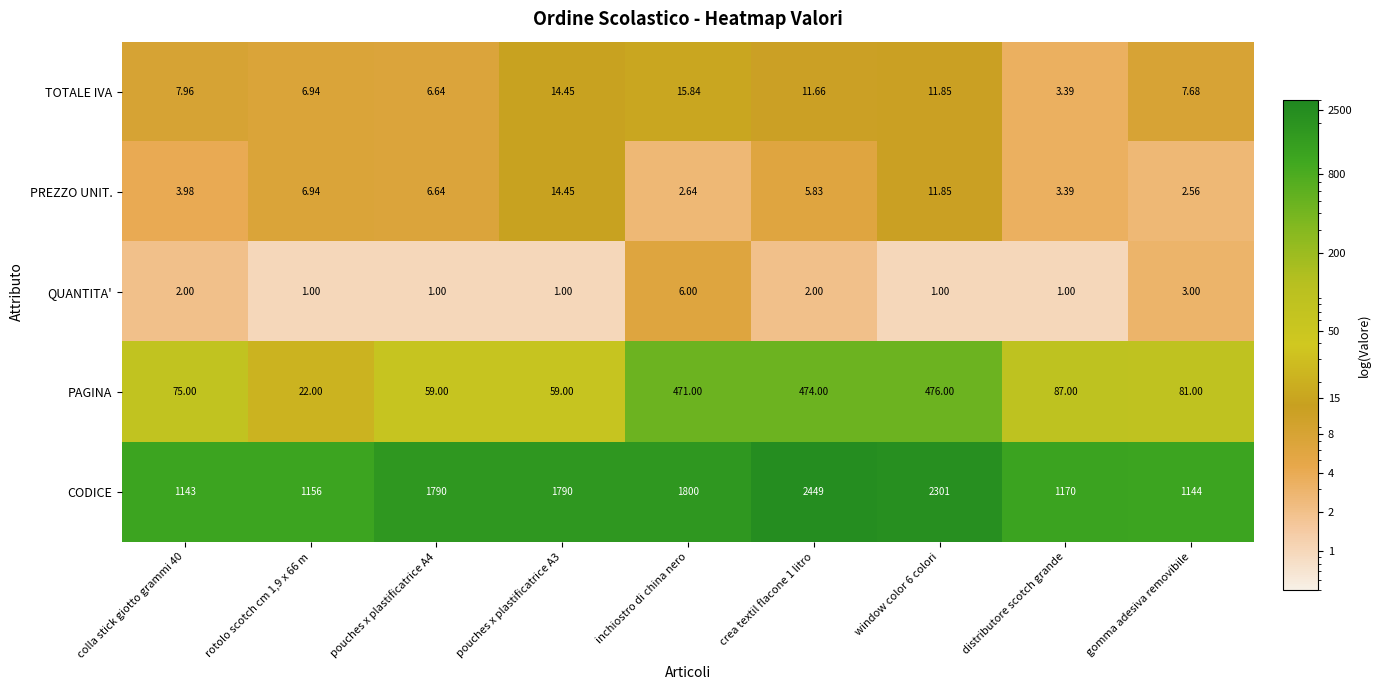

How many series are shown in this chart?

5